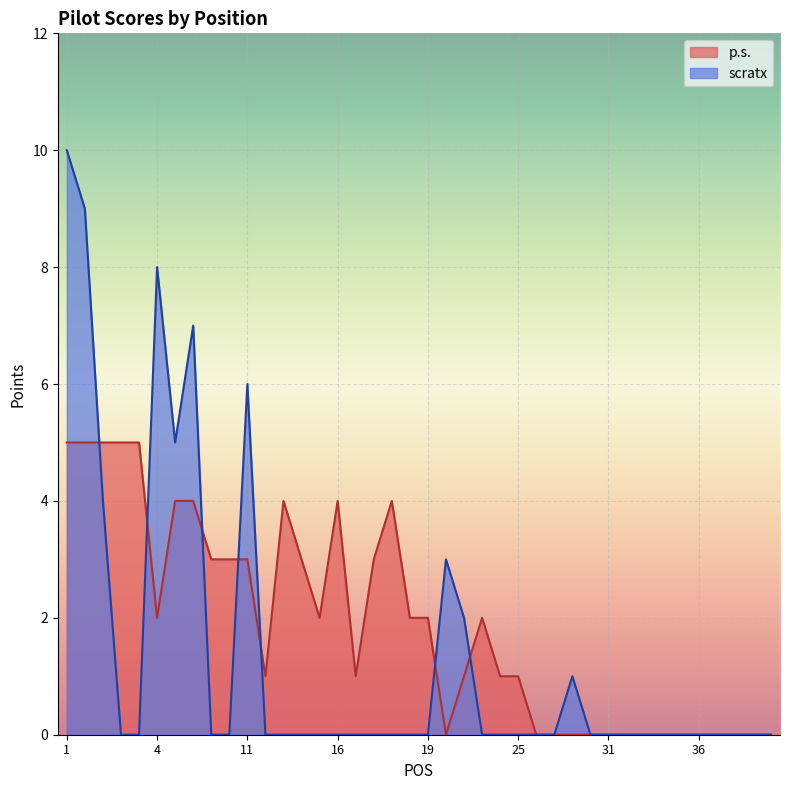

What is the total value across all series at 11?

9